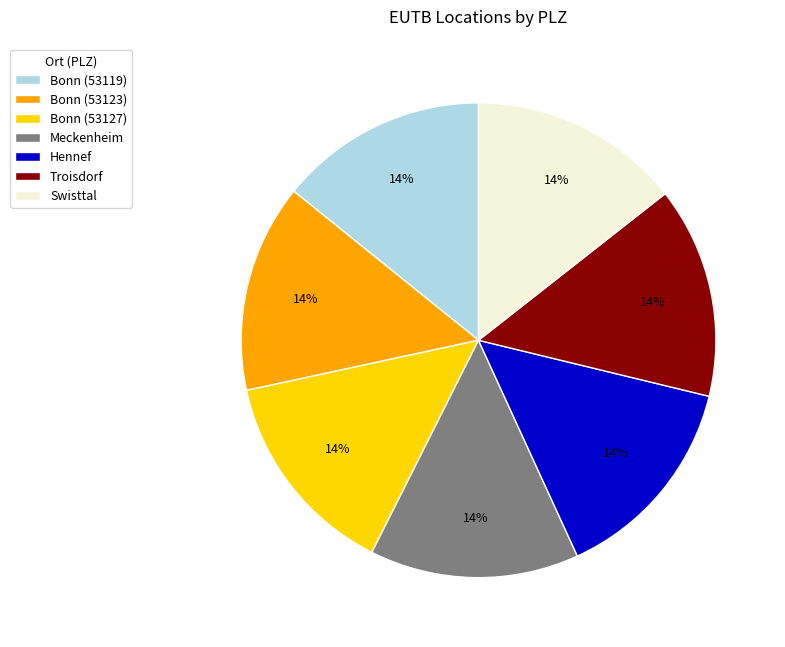

How many segments does this pie chart have?

7